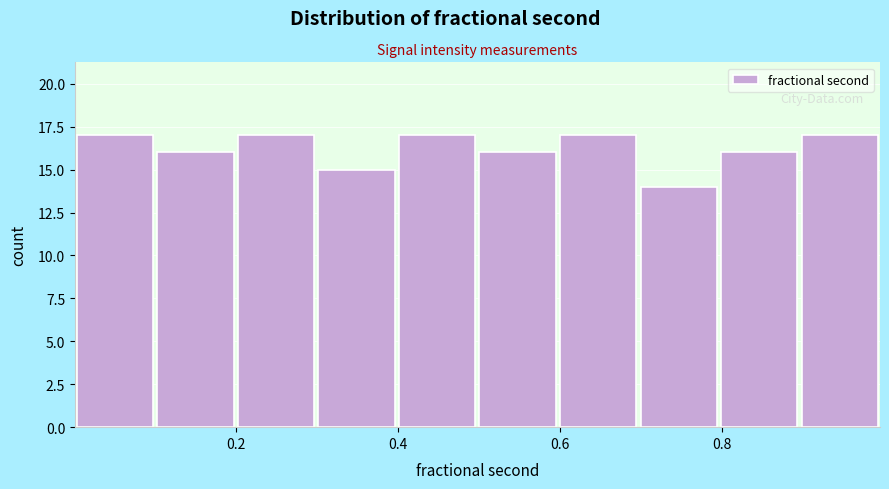

What is the height of the bar covering 0.5 to 0.6 on the x-axis? Neither the bar edges nor the heights are printed on the chart, so give them approximately, as read against the axes.

16